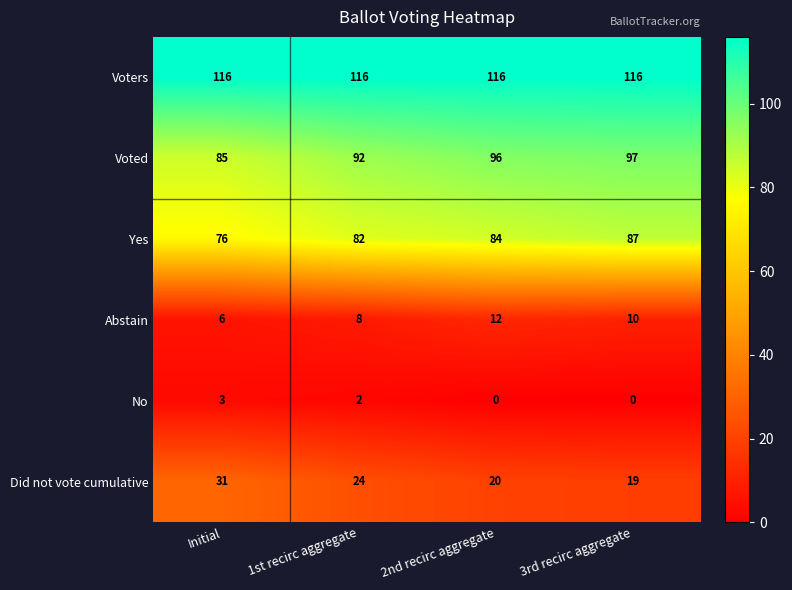

List the series in order of their peak value, highest first.

Voters, Voted, Yes, Did not vote cumulative, Abstain, No